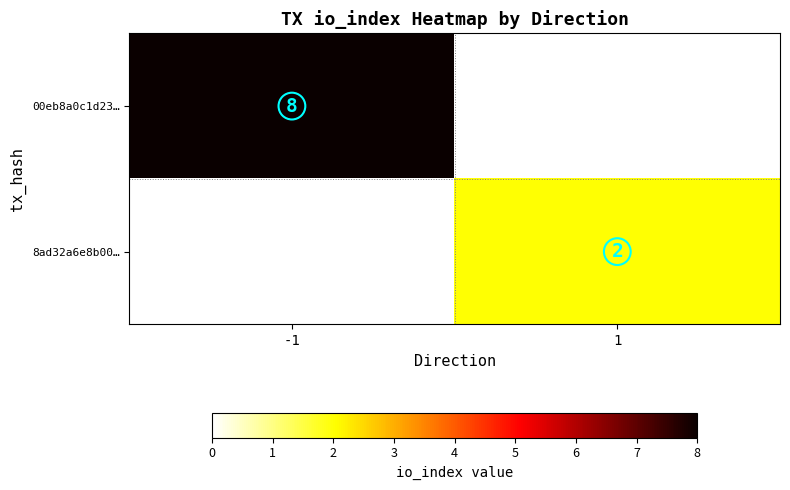

The 8ad32a6e8b00… series shows 1 at 1. True or false?

False